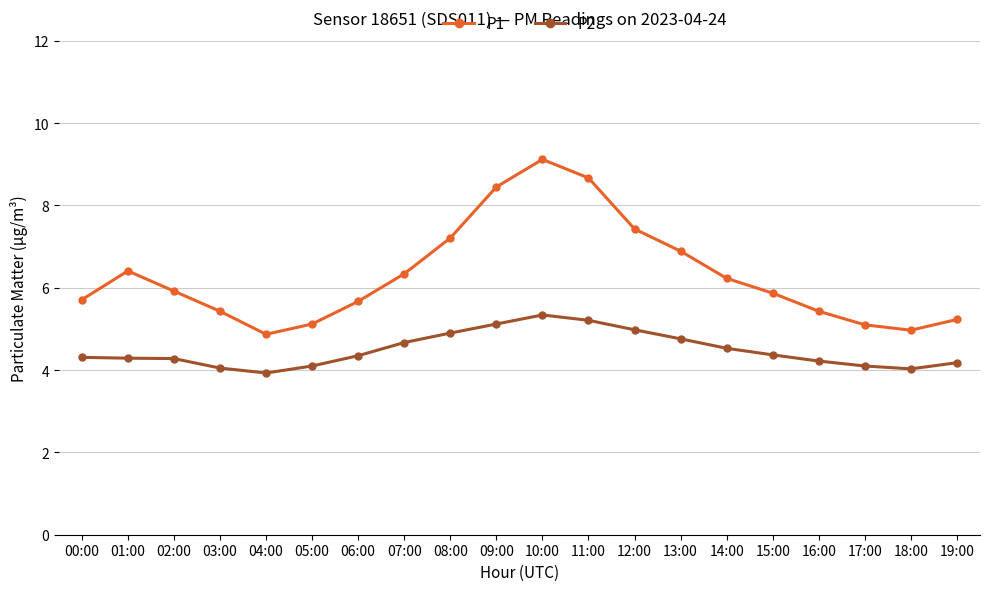

How many data points does each series have?

20